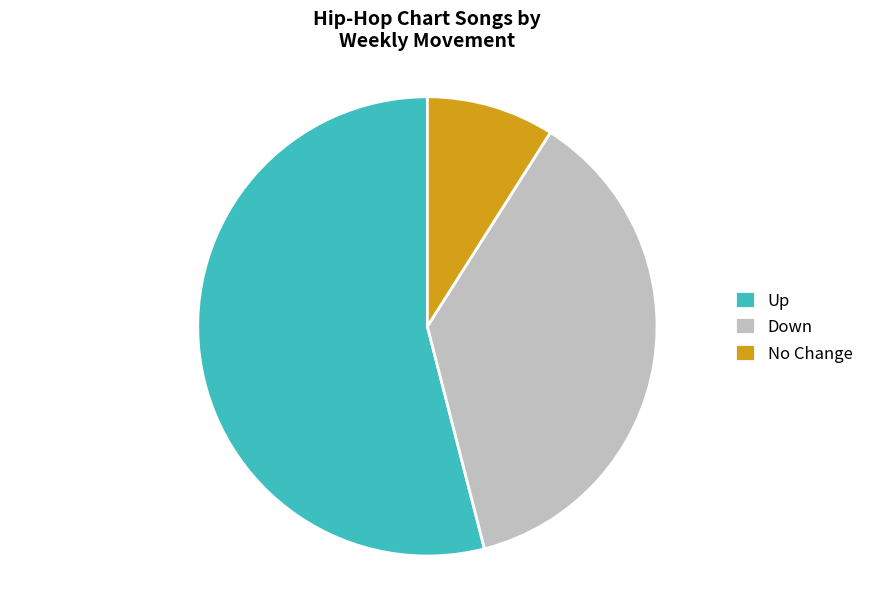

Combined, do No Change and Down account for over 50%?

No